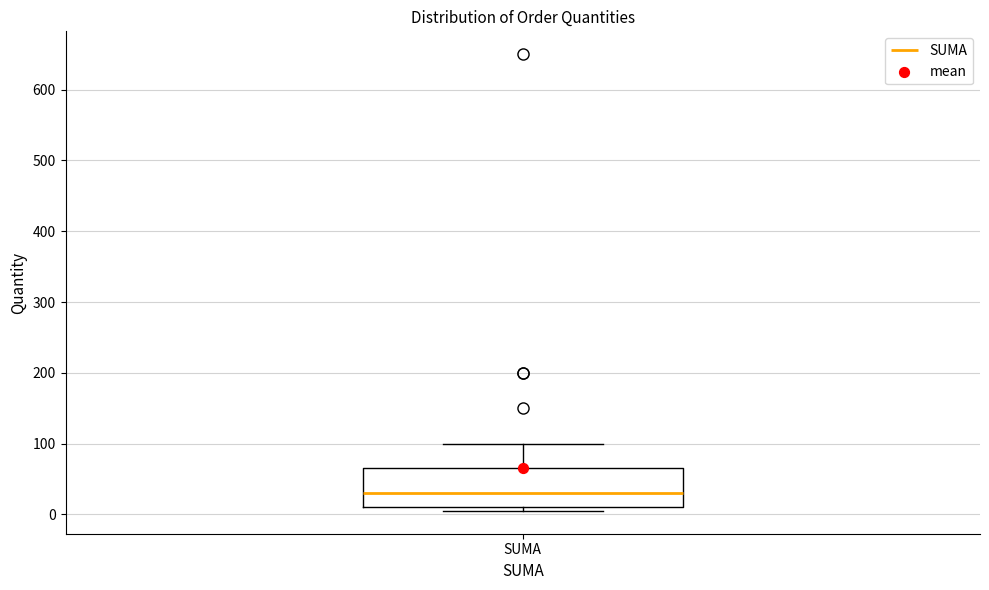

Read this box plot against the y-axis: the position of the median line, the range covered by the box, and the ends of both whiskers. The values are not printed on the chart, so give them approximately, as read against the axis.

median 30, box 10 to 70, whiskers 10 (just below the box's lower edge) to 100